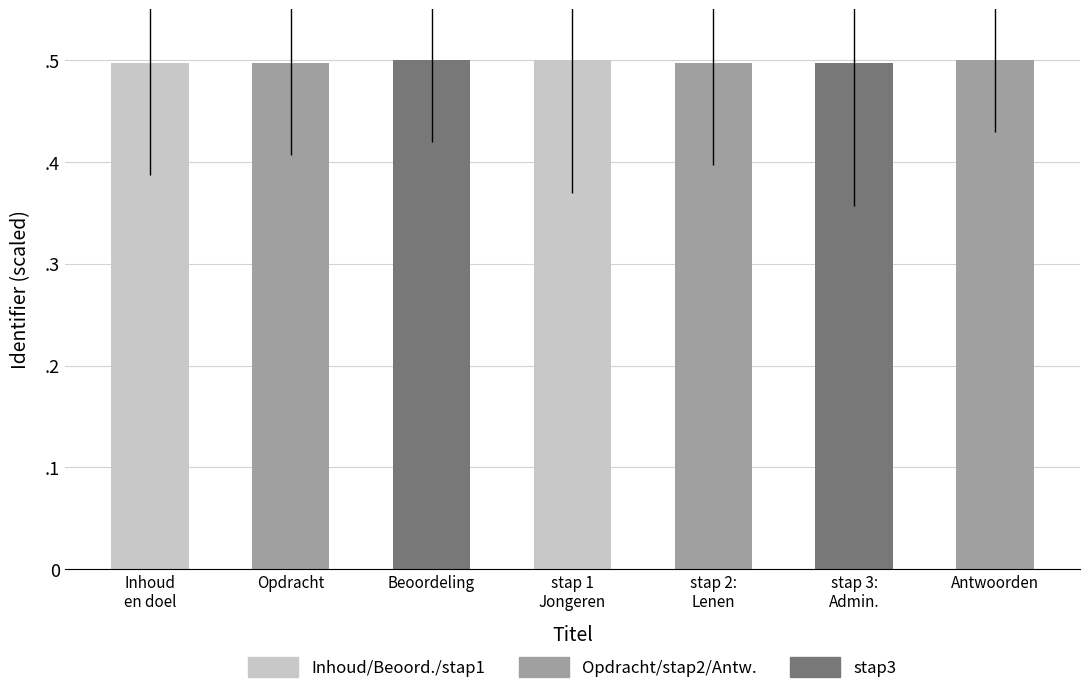

What is the label of the 5th bar from the left?

stap 2:
Lenen